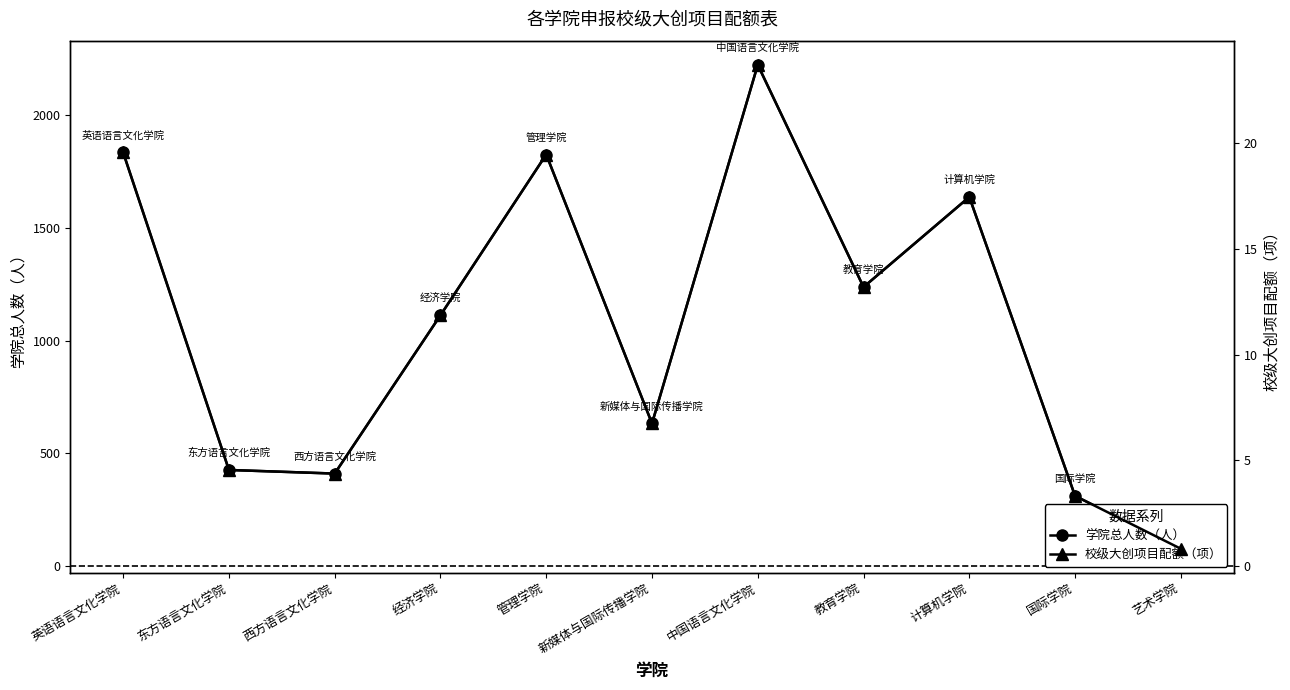

At which label does 学院总人数（人） reach its peak?

中国语言文化学院